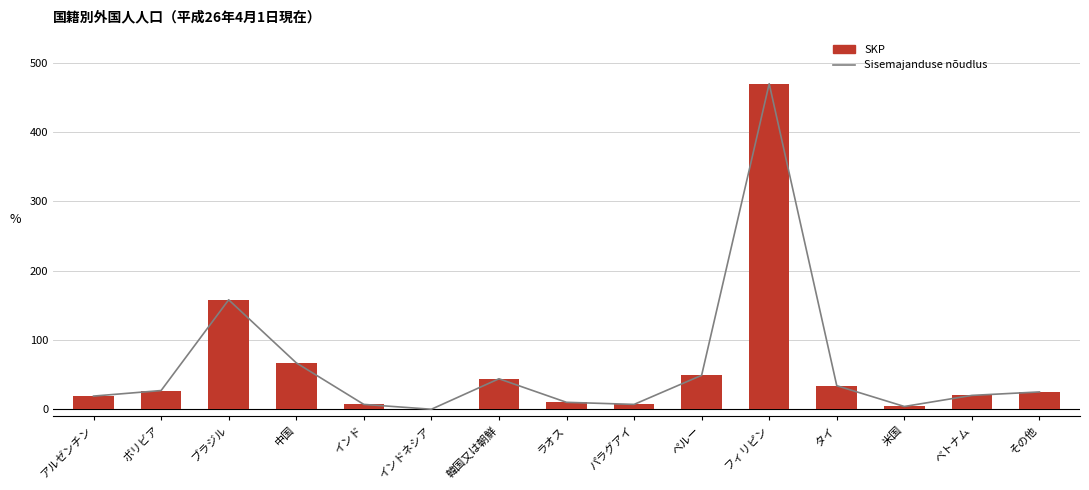

True or false: Sisemajanduse nõudlus has a value of 2 at パラグアイ.

False